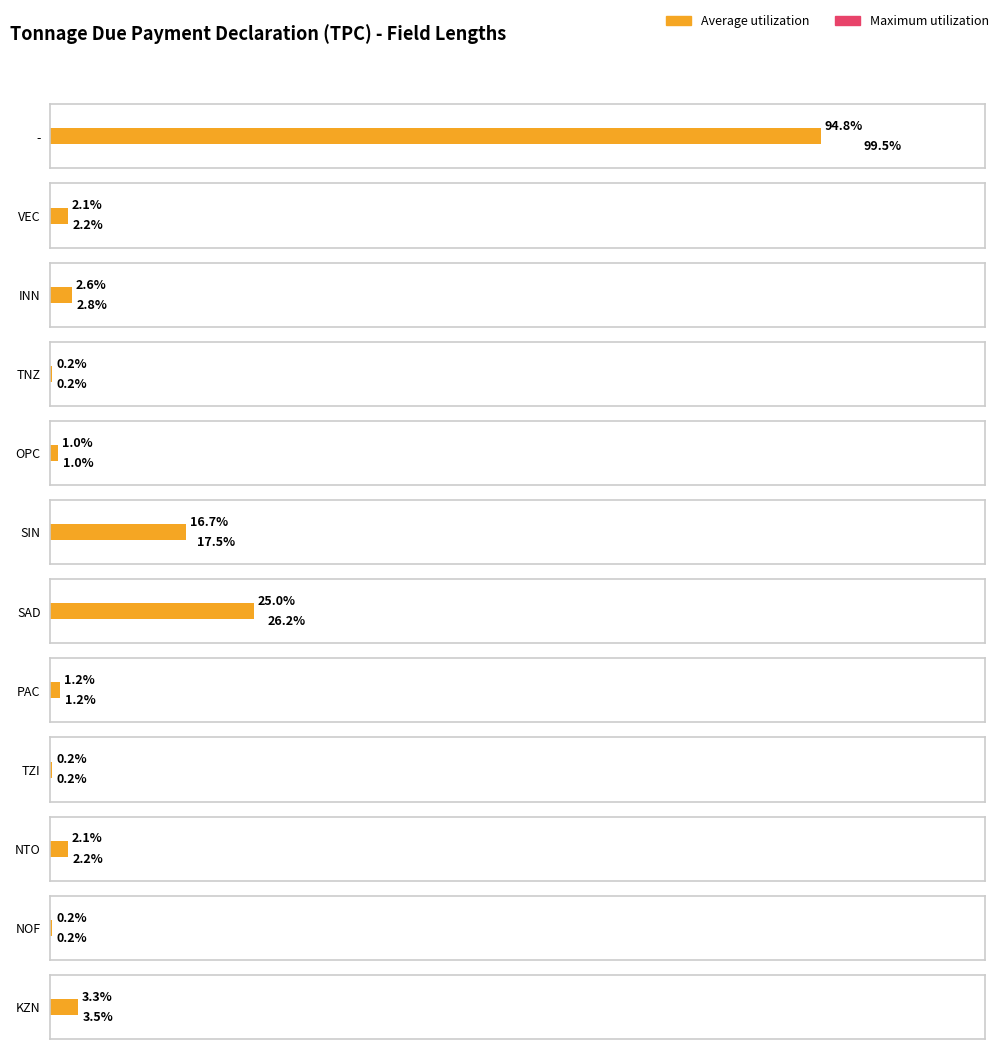

How many categories are shown in the chart?

12